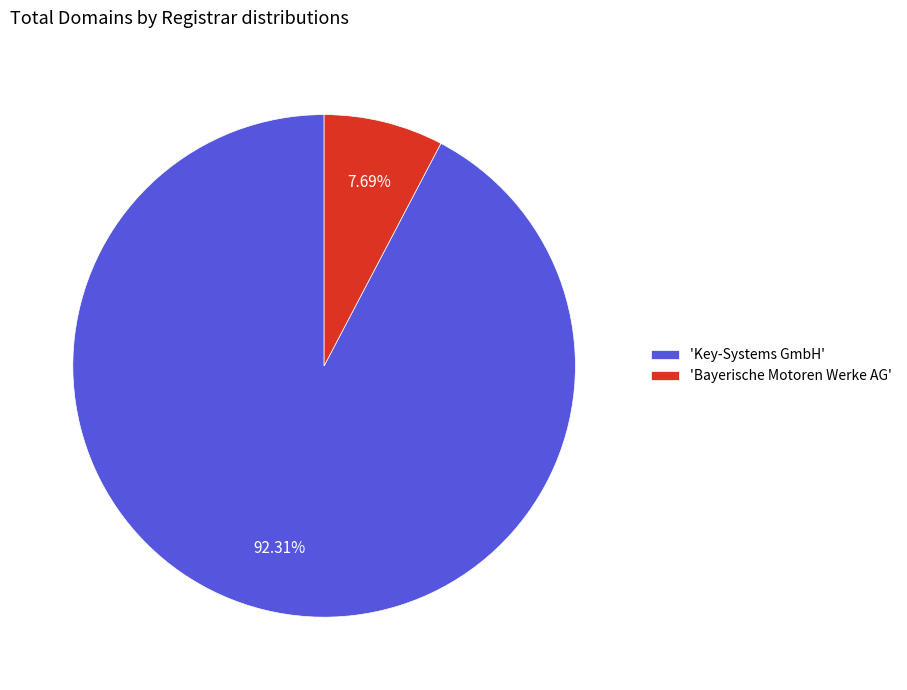

Is the sum of 'Key-Systems GmbH' and 'Bayerische Motoren Werke AG' greater than half?

Yes